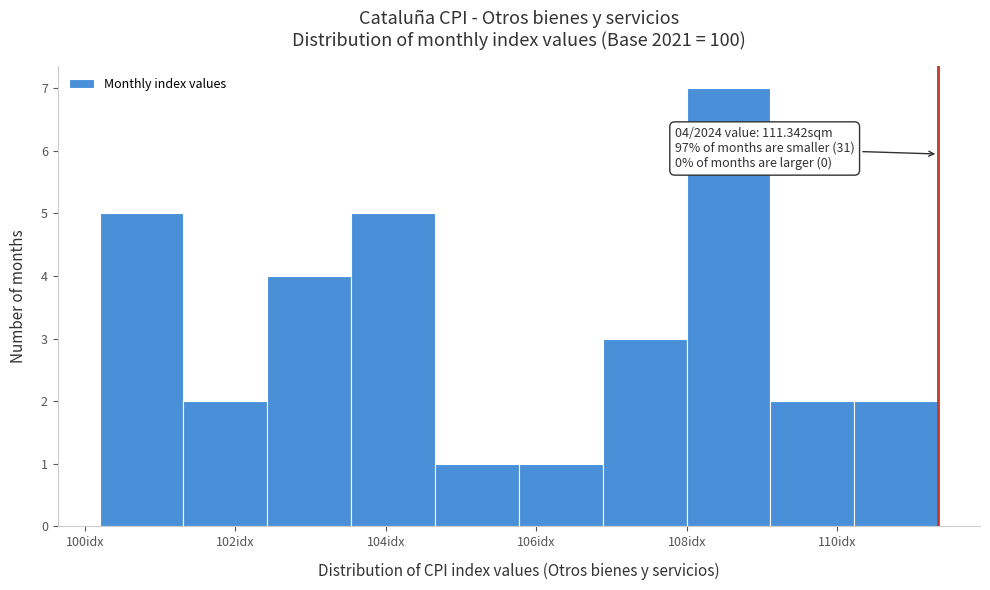

Which range on the x-axis has the tallest bar?

108.0 to 109.2